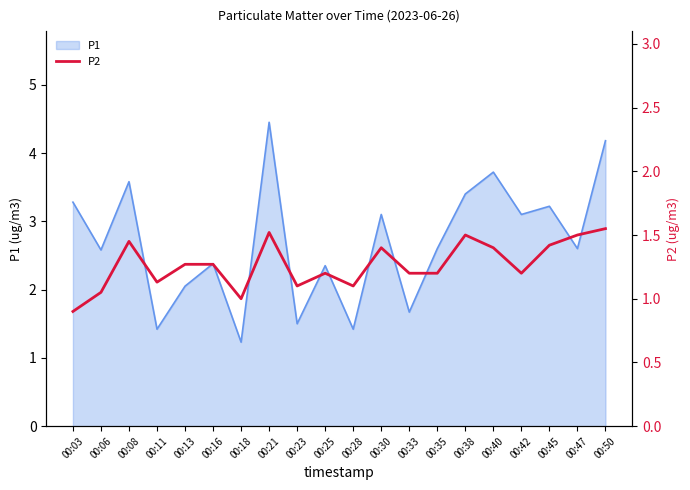

How many values are below 1?

1